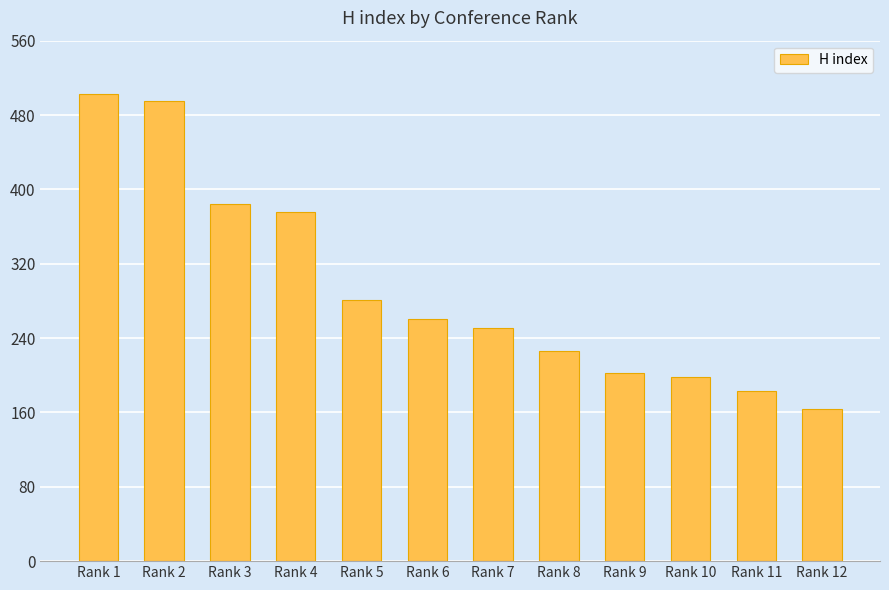

How many values are below 260?

6